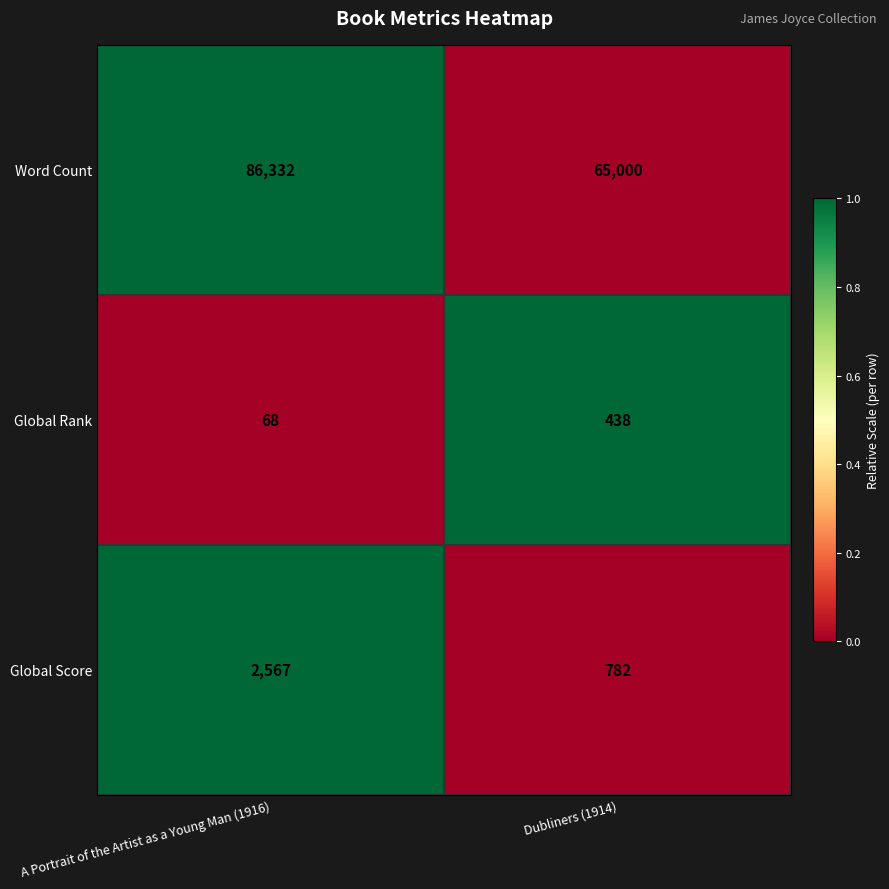

At which category is the sum across all series the highest?

A Portrait of the Artist as a Young Man (1916)